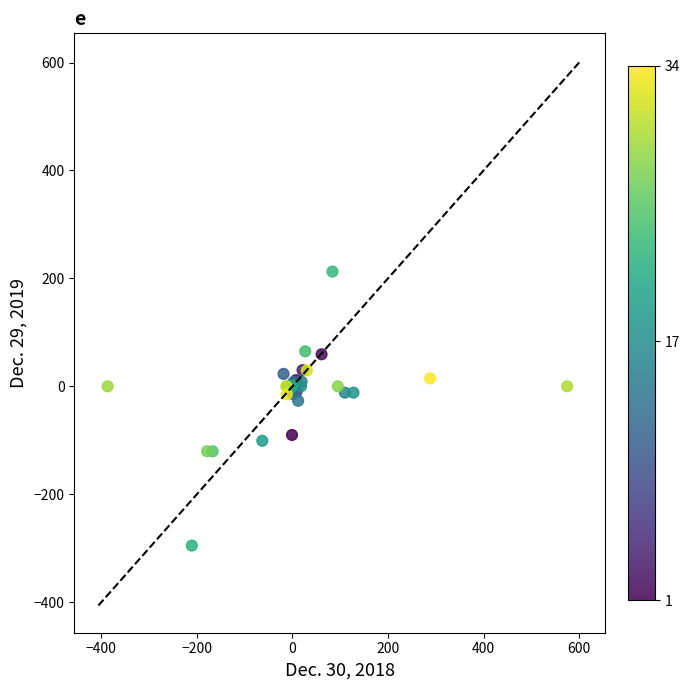

What Y value in the scatter plot is closest to -41?

-26.9